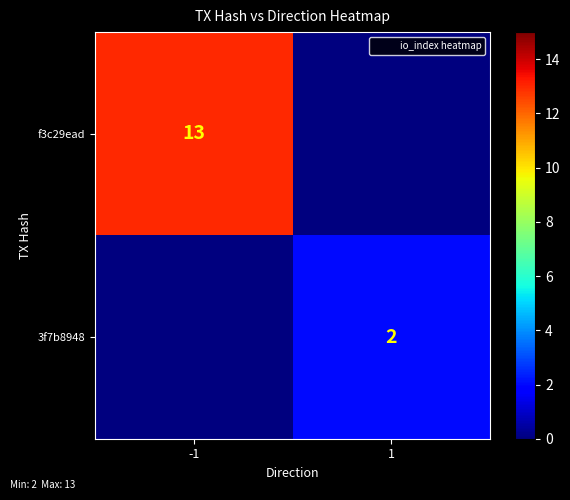

The value of 3f7b8948 at 1 is 1. True or false?

False